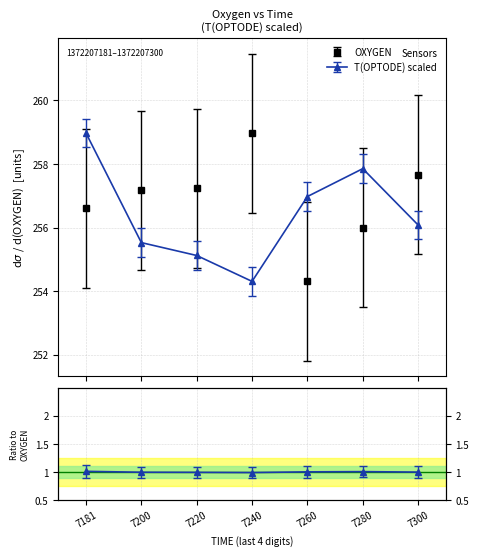

True or false: OXYGEN has more than 1 points higher than both neighbors.

False